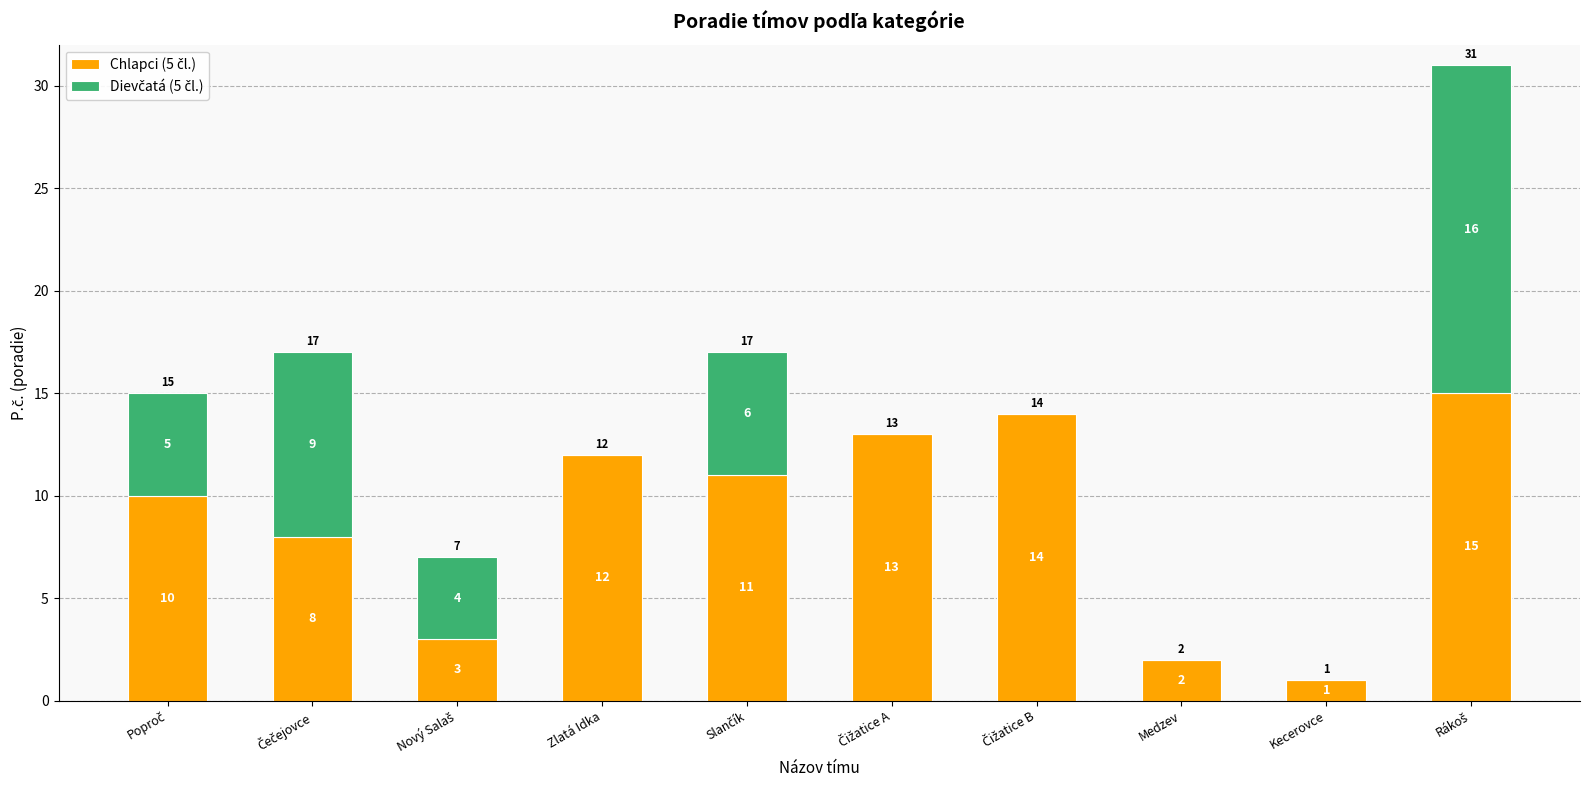

At which label is Chlapci (5 čl.) closest to 8?

Čečejovce